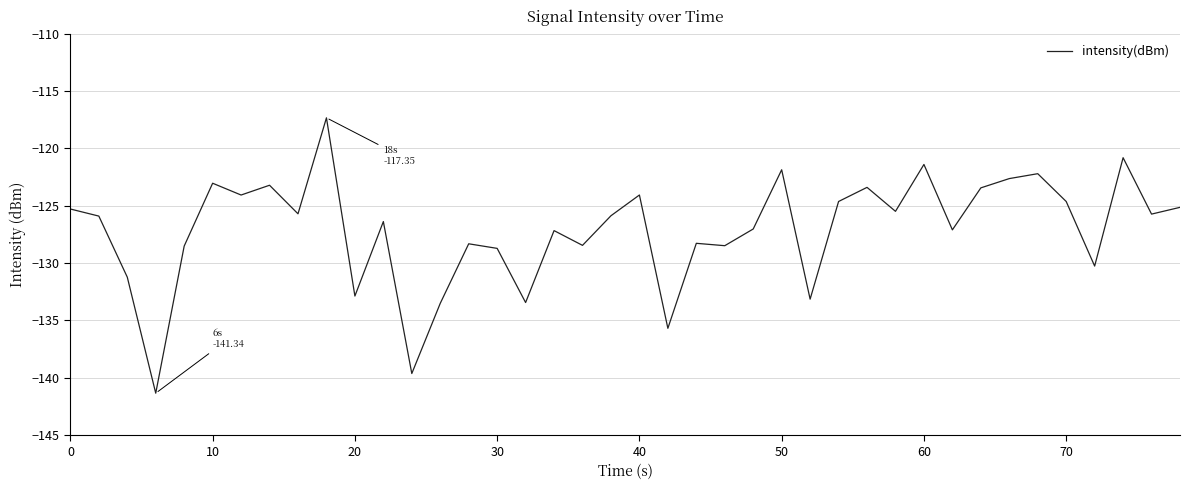

True or false: the data has more than 0 interior local peaks.

True